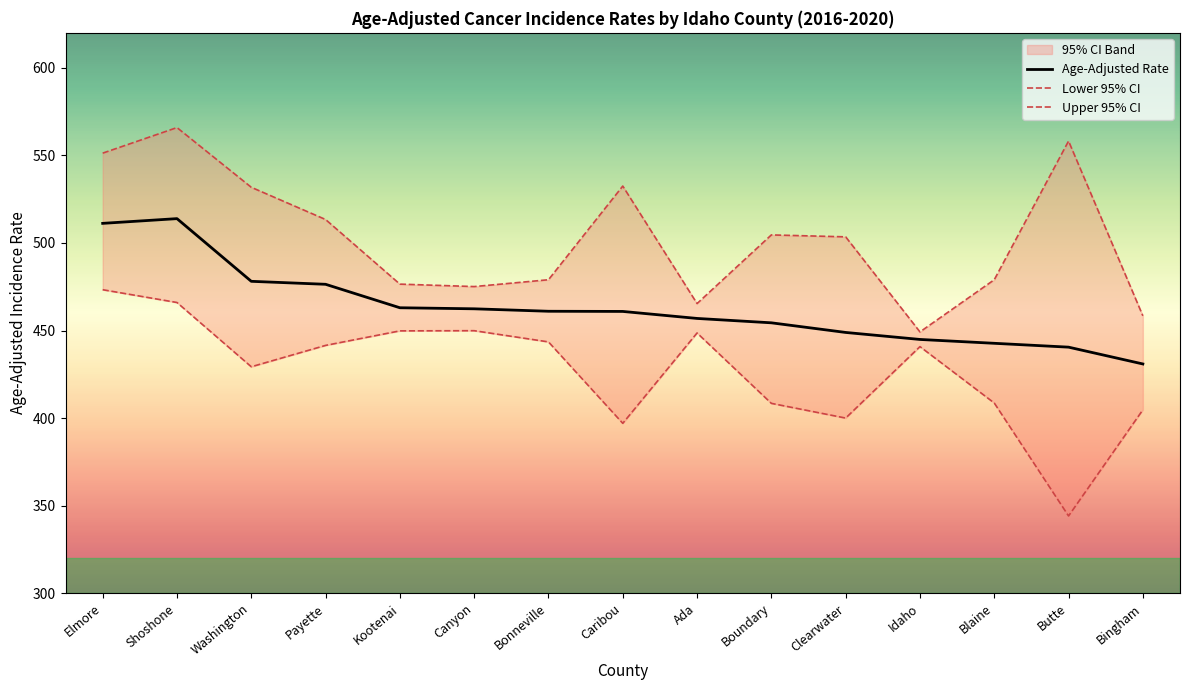

True or false: Lower 95% CI and Upper 95% CI intersect in this chart.

False